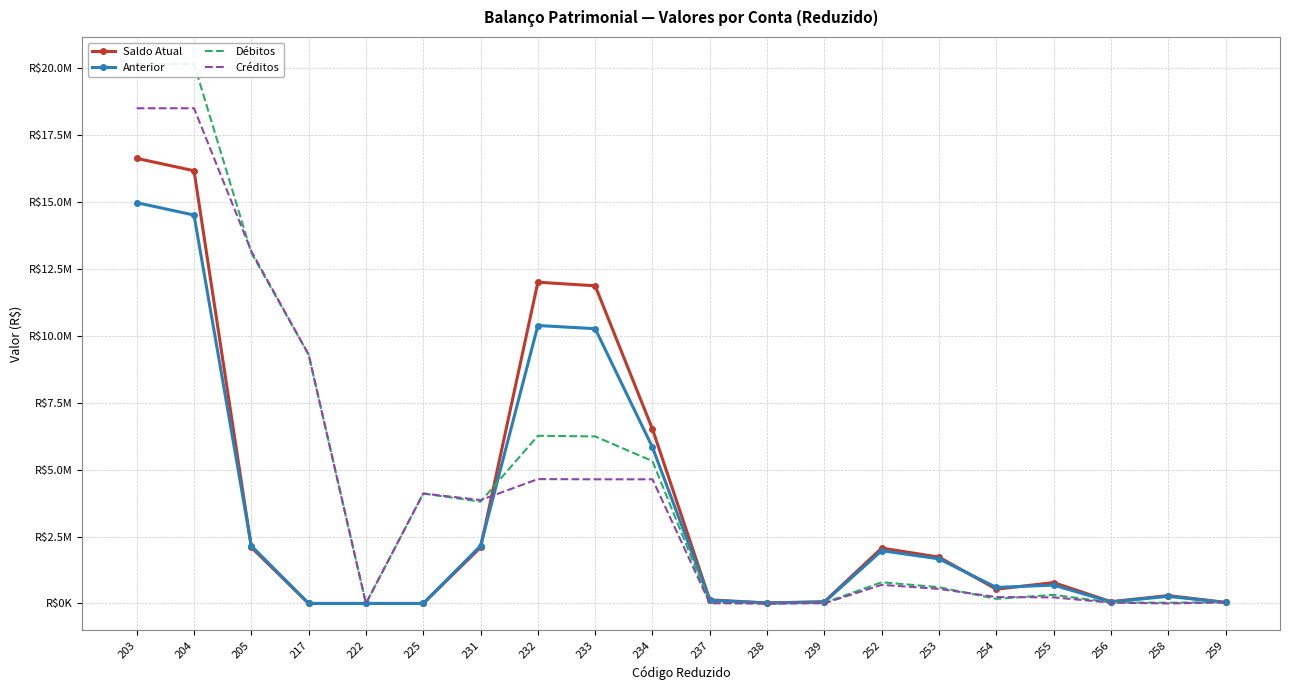

How many interior local valleys does the Créditos series have?

4